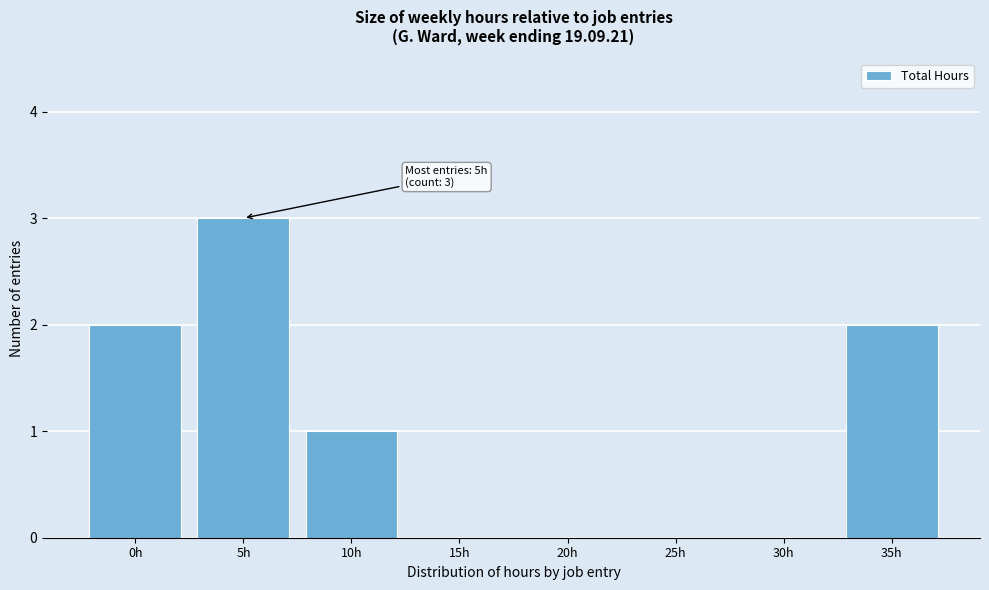

Reading left to right, list all the values displayed in this chart.

0h=2	5h=3	10h=1	15h=0	20h=0	25h=0	30h=0	35h=2